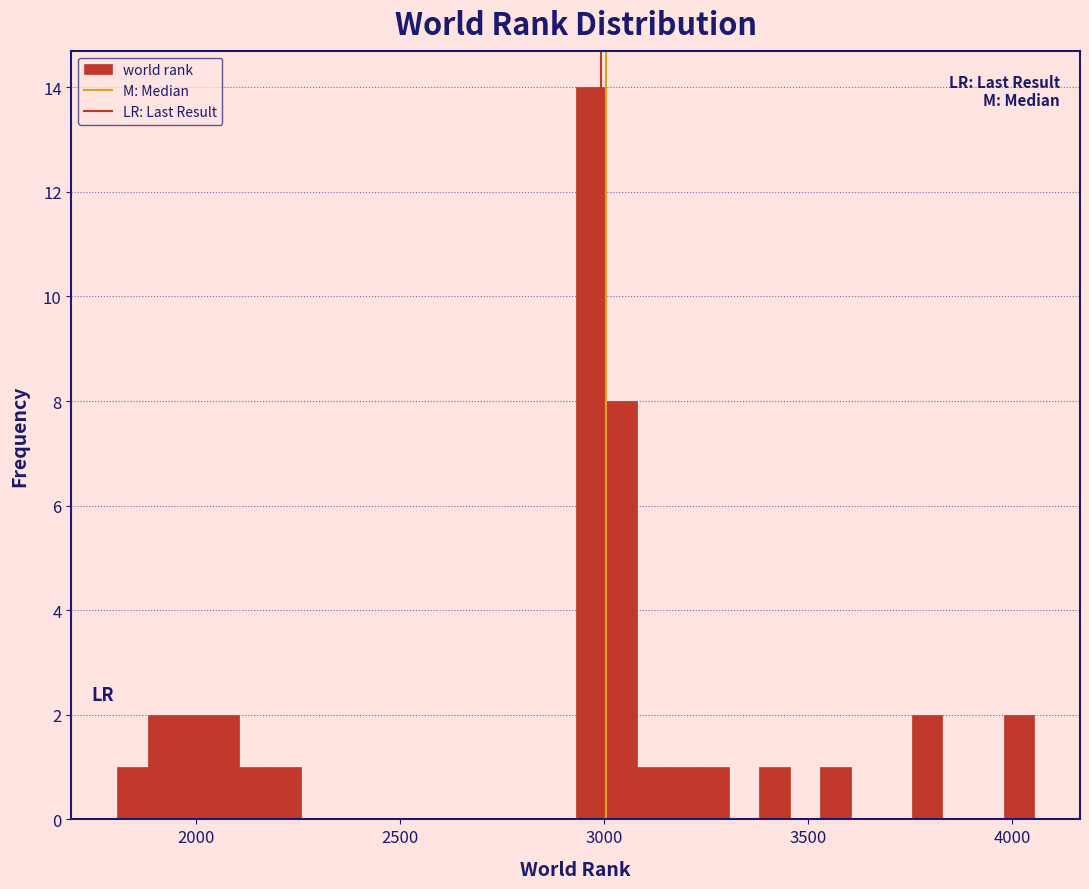

Around what value on the x-axis is the tallest bar? Give the approximate position of its centre, as read against the axis.

2950